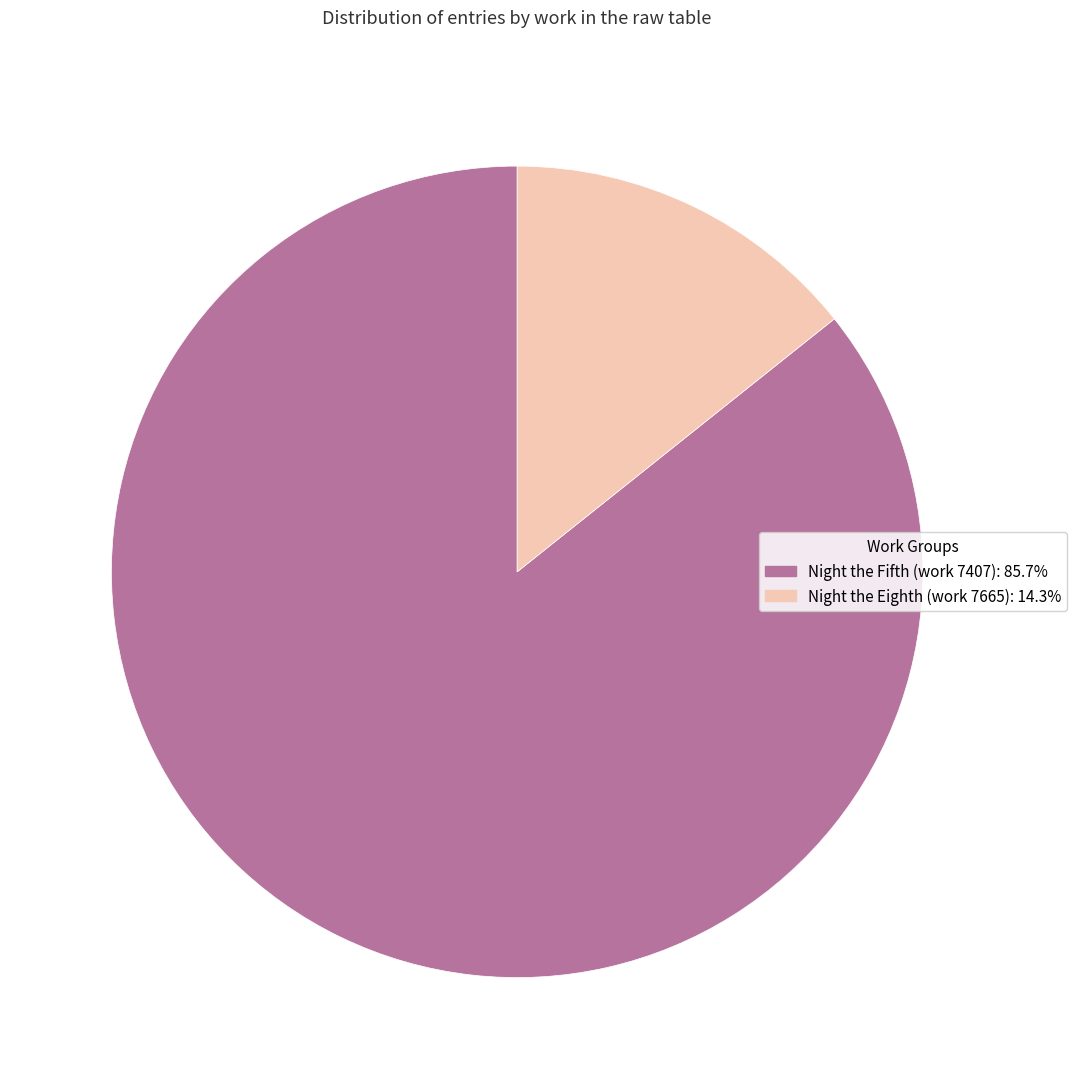

How many slices are in this pie chart?

2